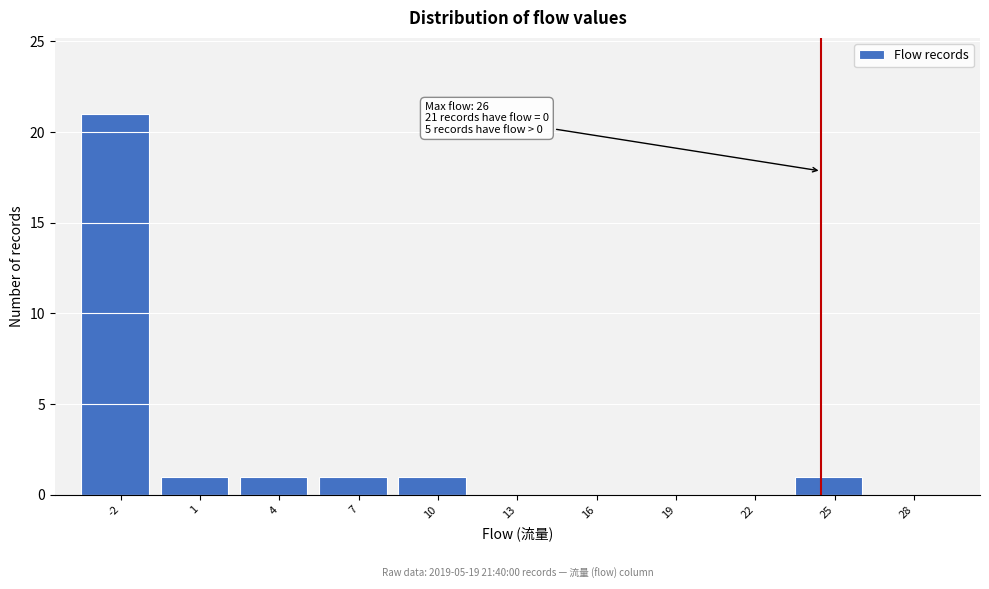

Reading right to left, list all the values displayed in this chart.

28=0	25=1	22=0	19=0	16=0	13=0	10=1	7=1	4=1	1=1	-2=21